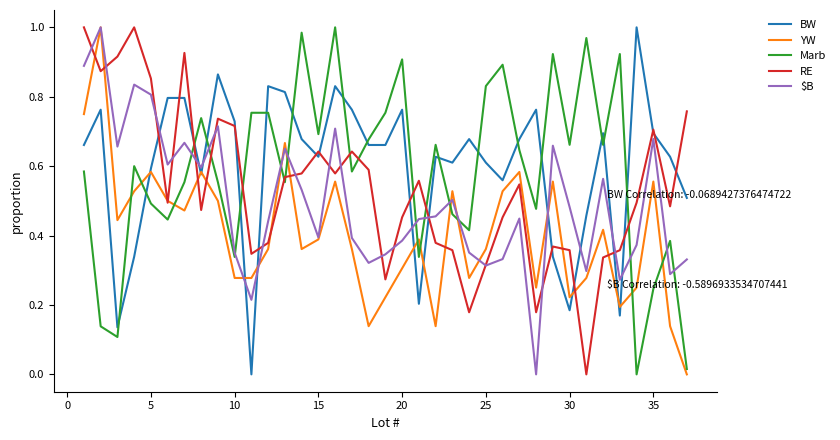

Which series ends up on top after the final intersection of Marb and BW?

BW